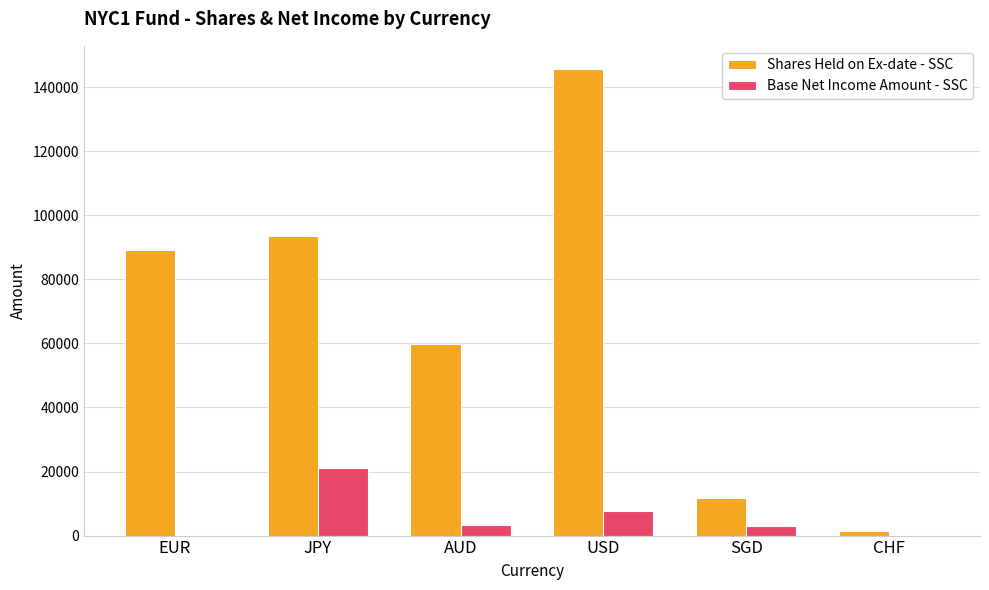

Is the value of Base Net Income Amount - SSC at JPY greater than the value of Shares Held on Ex-date - SSC at CHF?

Yes